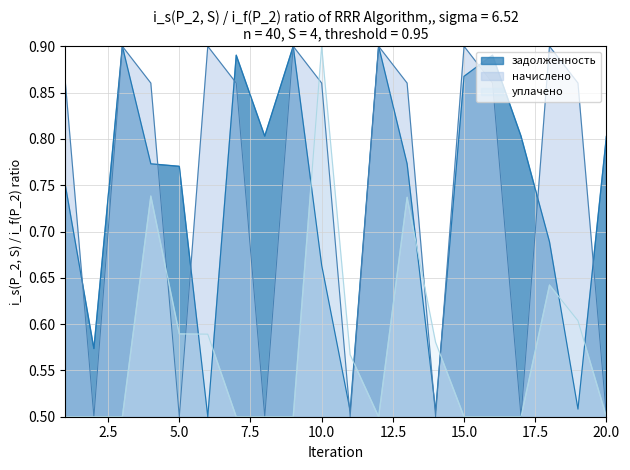

Which has a higher value, 15 or 10?

15